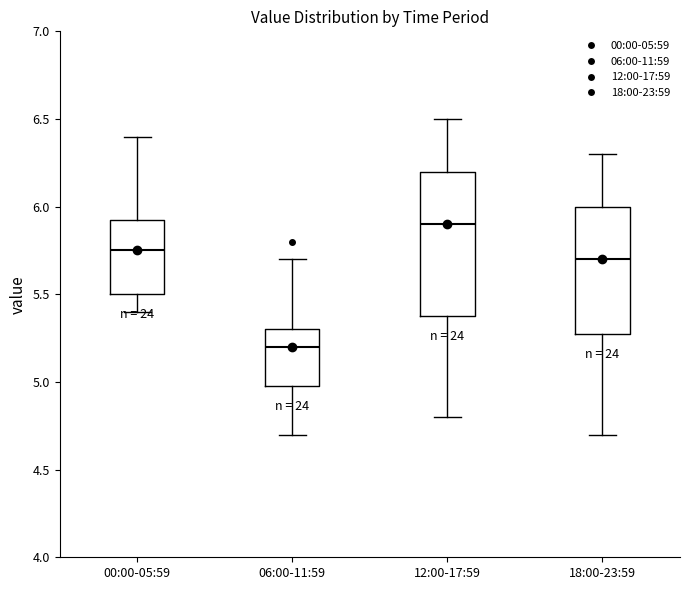

Reading left to right, transcribe this box plot: for each box, give where its median line is, the range the box spans, and where its two whiskers end, as read against the y-axis. The values are not printed on the chart, so give them approximately, as read against the axis.

00:00-05:59: median 5.75, box 5.50 to 5.95, whiskers 5.40 to 6.40
06:00-11:59: median 5.20, box 5.00 to 5.30, whiskers 4.70 to 5.70
12:00-17:59: median 5.90, box 5.40 to 6.20, whiskers 4.80 to 6.50
18:00-23:59: median 5.70, box 5.30 to 6.00, whiskers 4.70 to 6.30